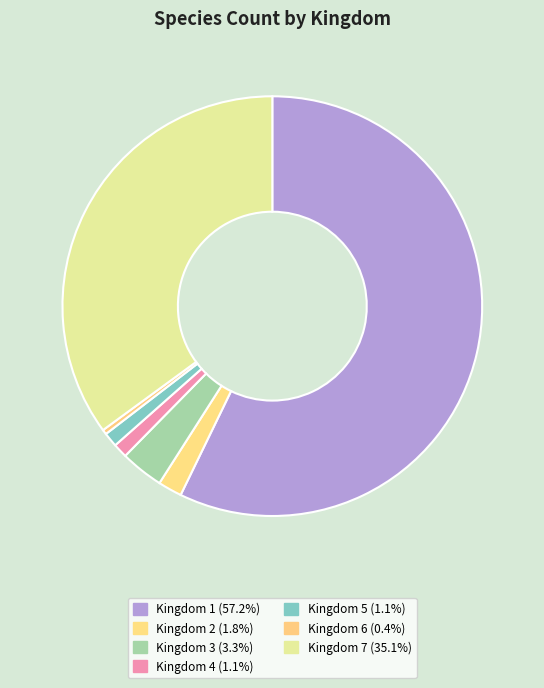

How many segments does this pie chart have?

7